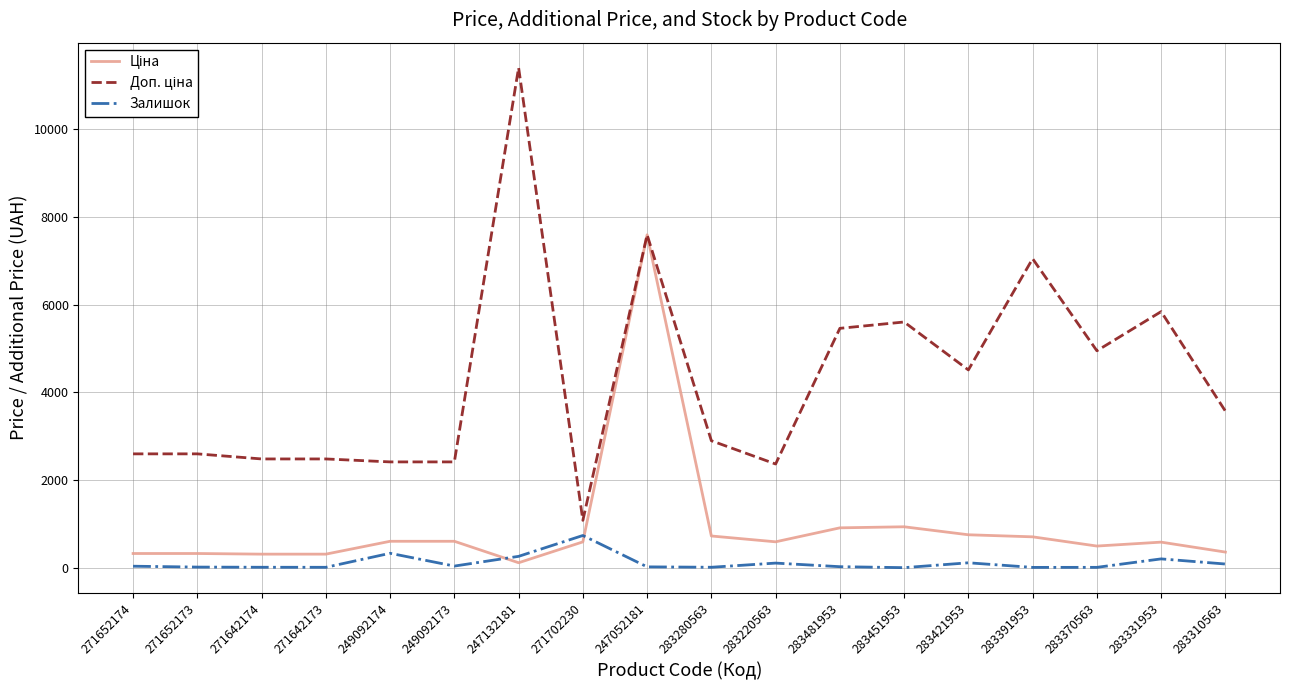

How many lines are shown in the chart?

3